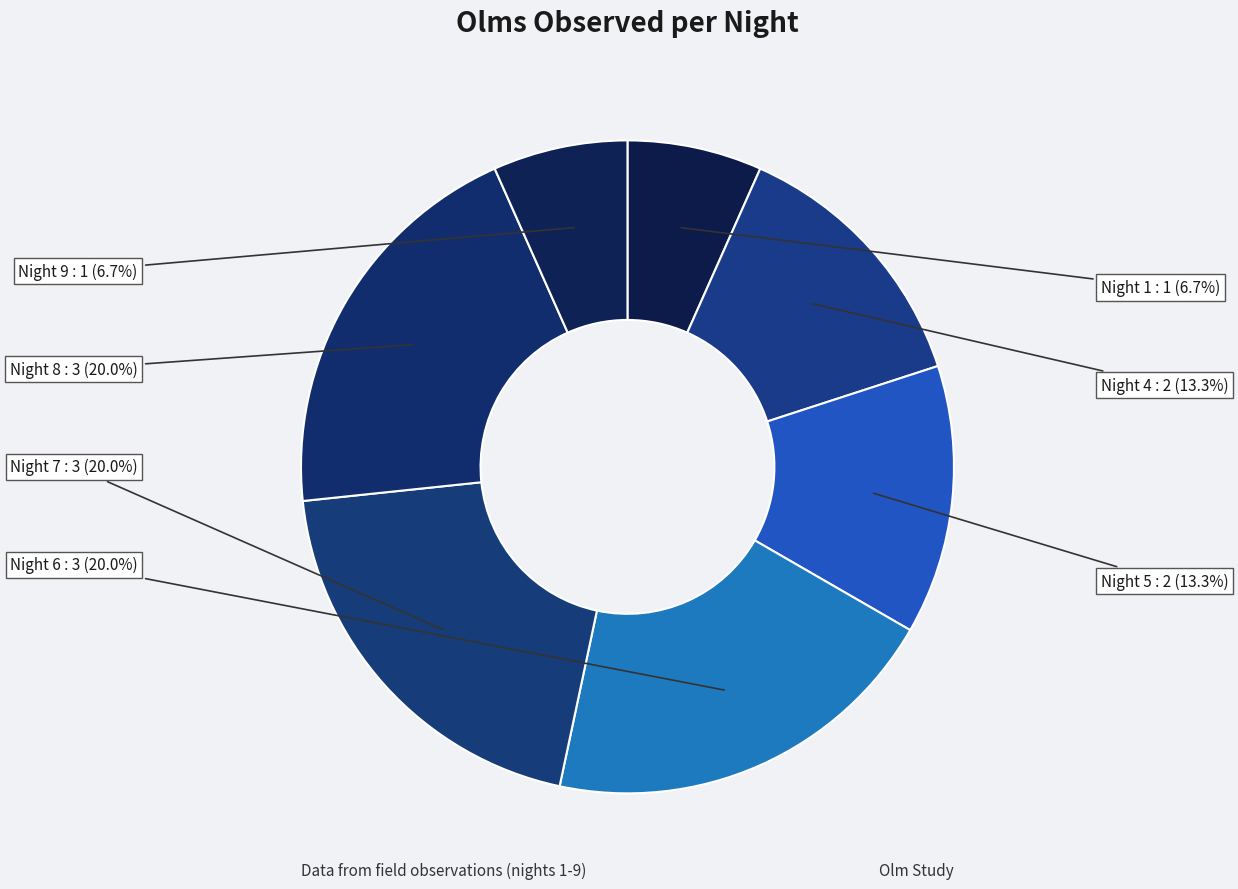

What is the largest slice in the pie chart?

Night 6